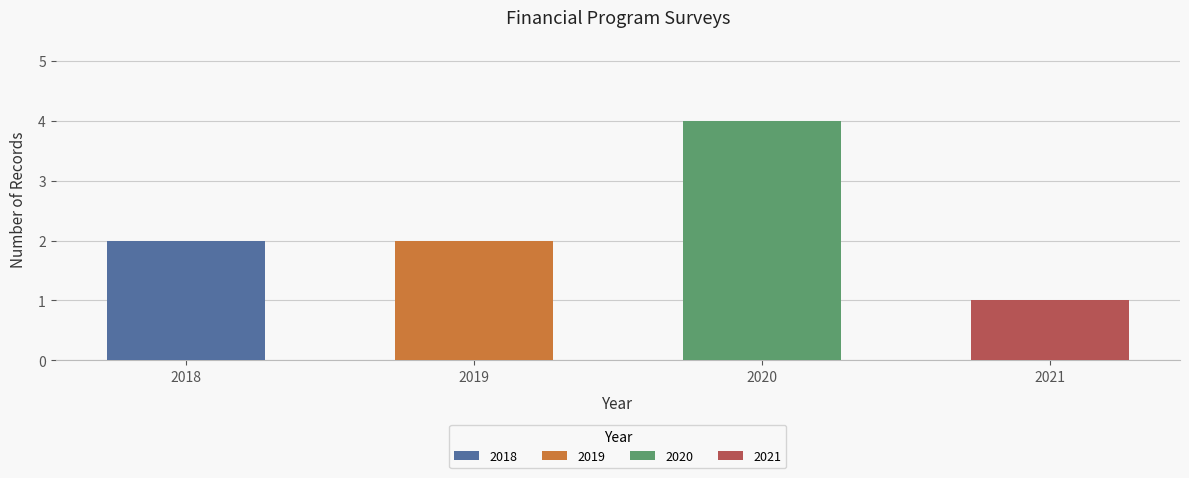

True or false: 2019 has a value of 1 at DIRECCION DE CONTABILIDAD.

False